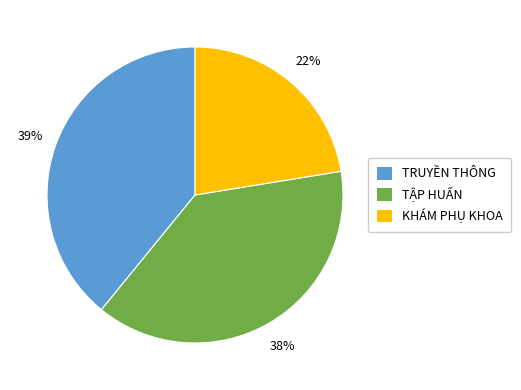

To the nearest percent, what is the average slice percentage?

33%